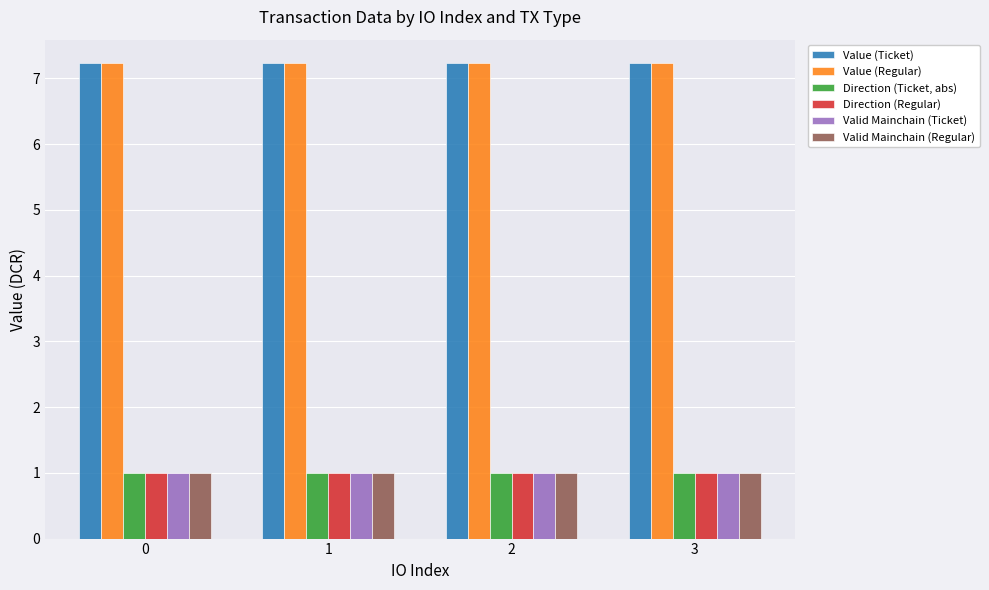

The Valid Mainchain (Regular) series shows 0.7 at 3. True or false?

False